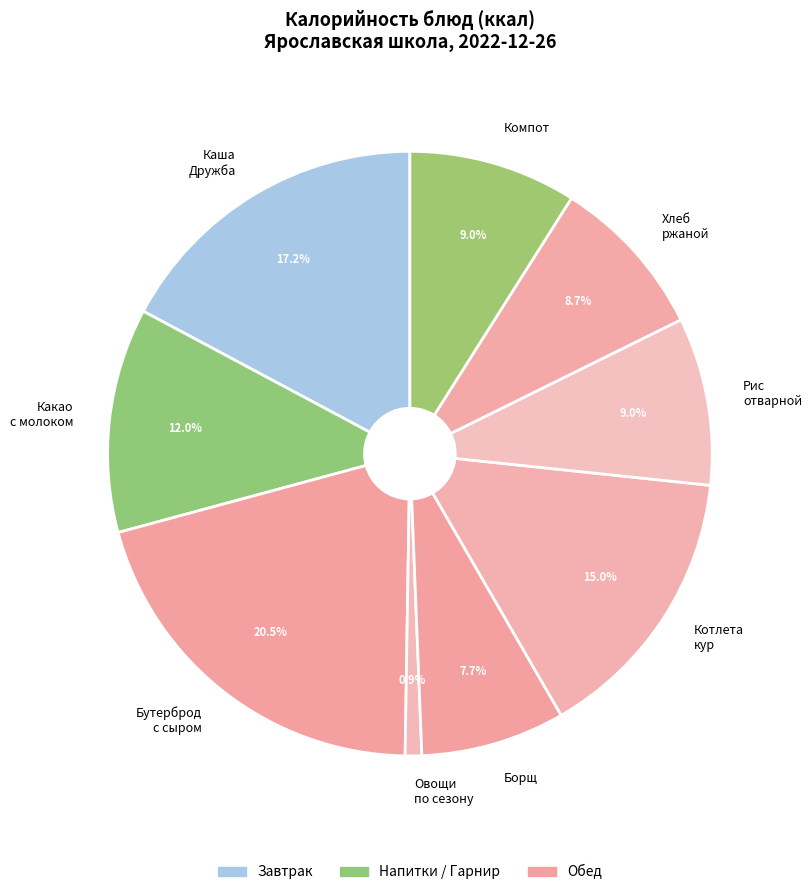

To the nearest percent, what percentage of the pie is Рис отварной?

9%